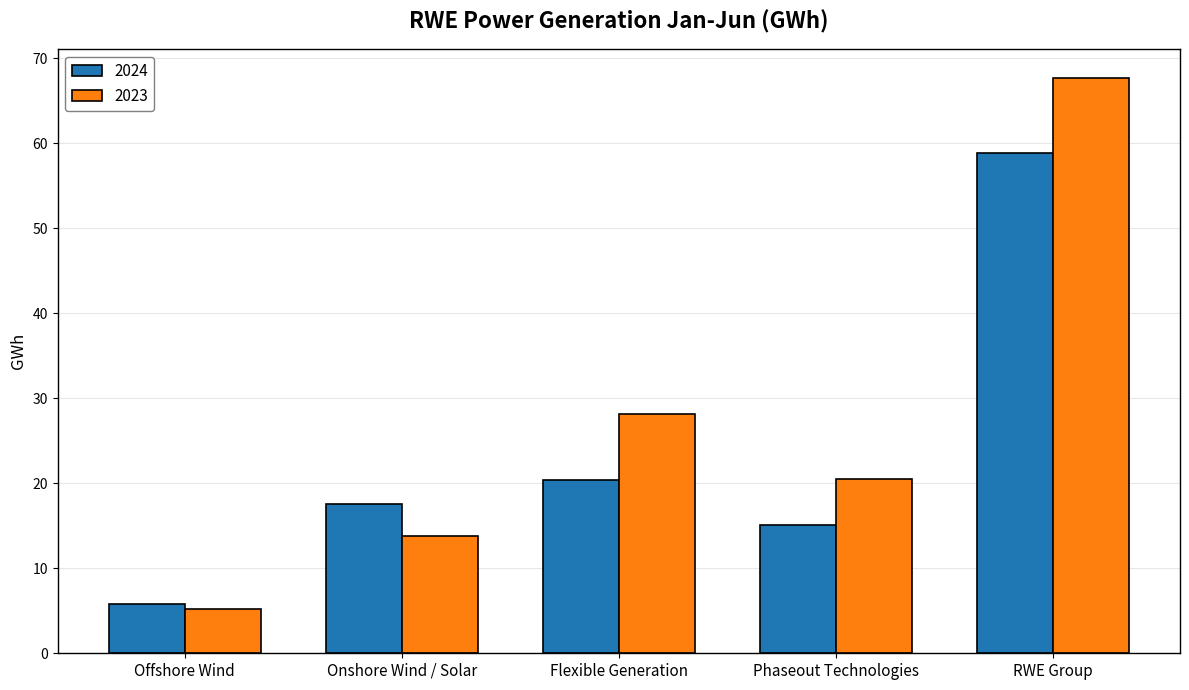

What is the label of the 4th bar from the left?

Phaseout Technologies